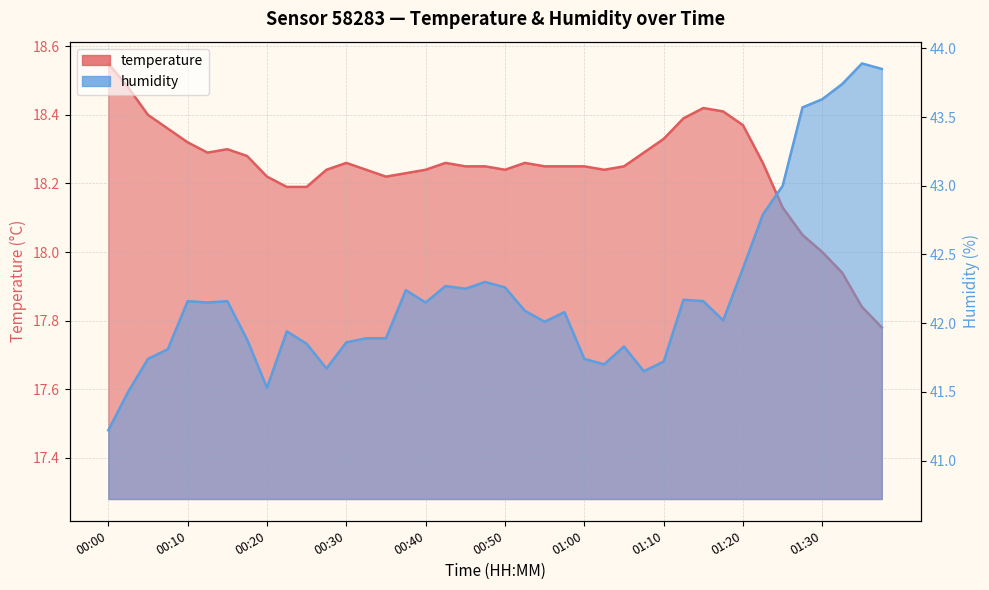

At which category does humidity reach its first local peak?

00:10